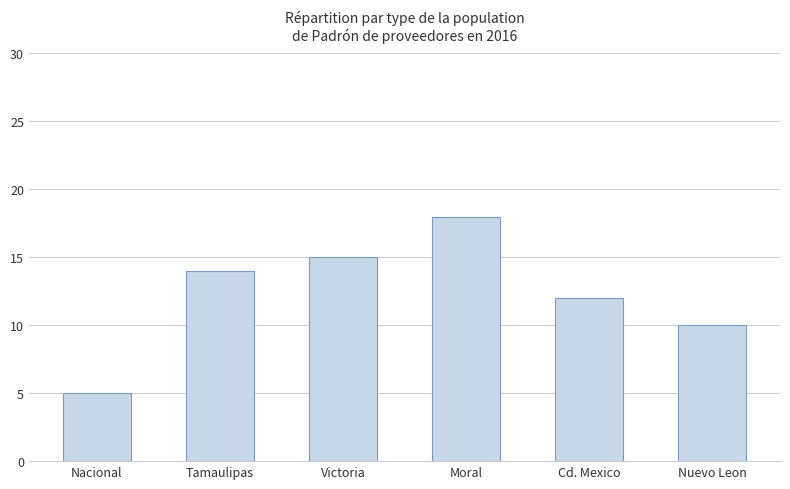

Which has a higher value, Victoria or Tamaulipas?

Victoria